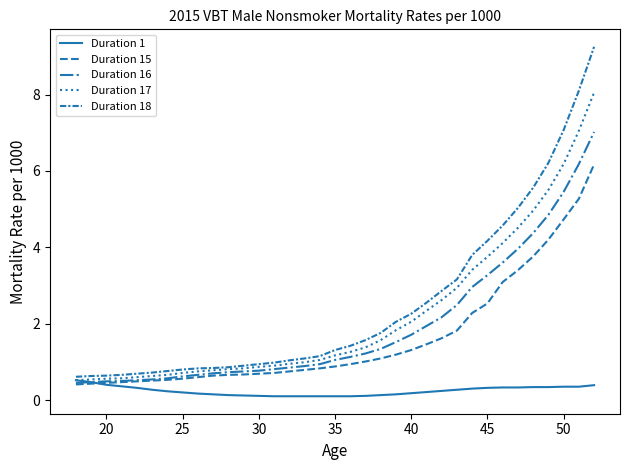

How many lines are shown in the chart?

5